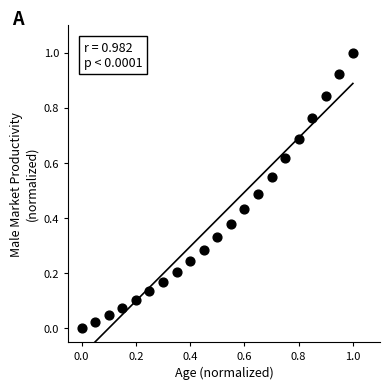

What is the range of Y values (max minus min)?

1.0